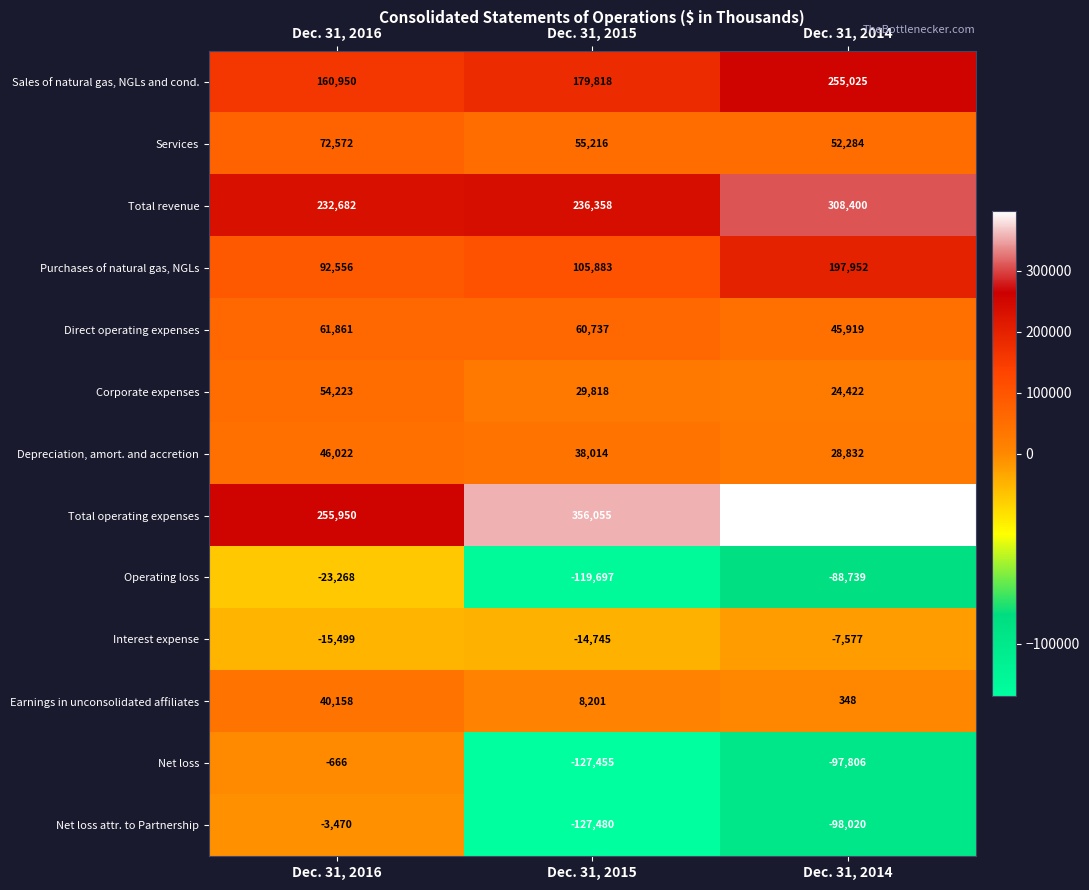

What is the maximum value shown in the chart?

397139